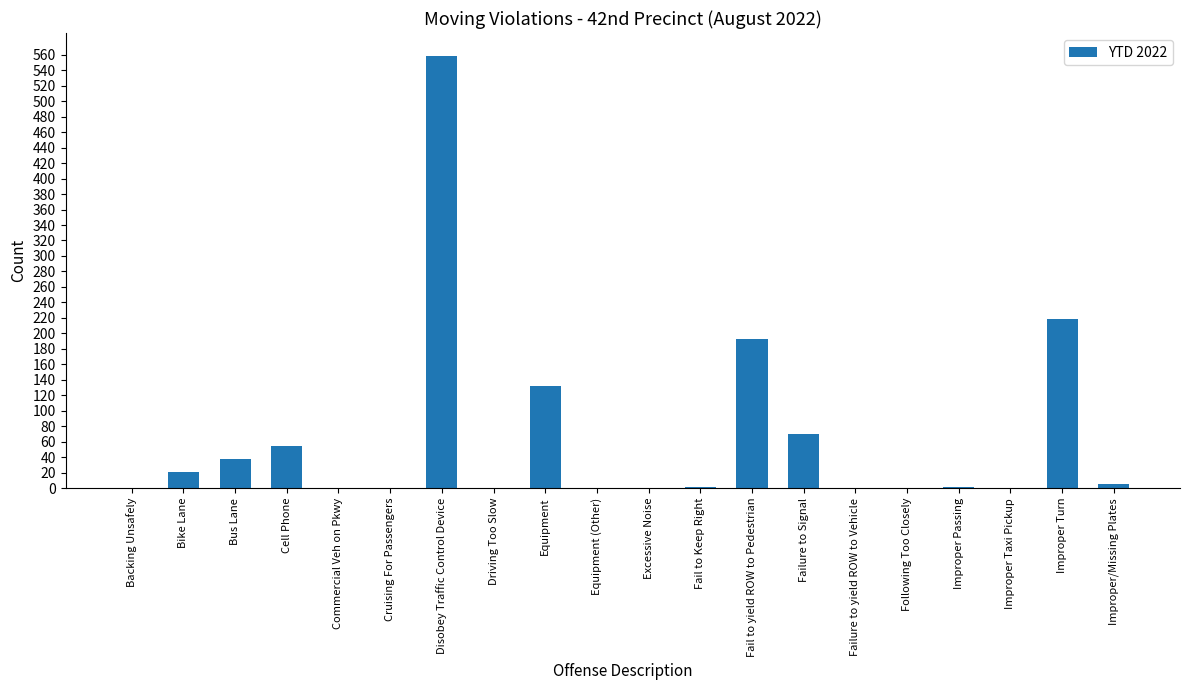

At which label is the value closest to 279?

Improper Turn